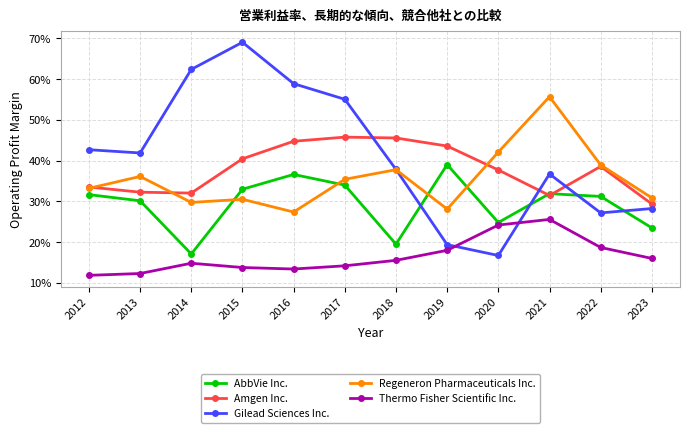

Does the chart have visible grid lines?

Yes